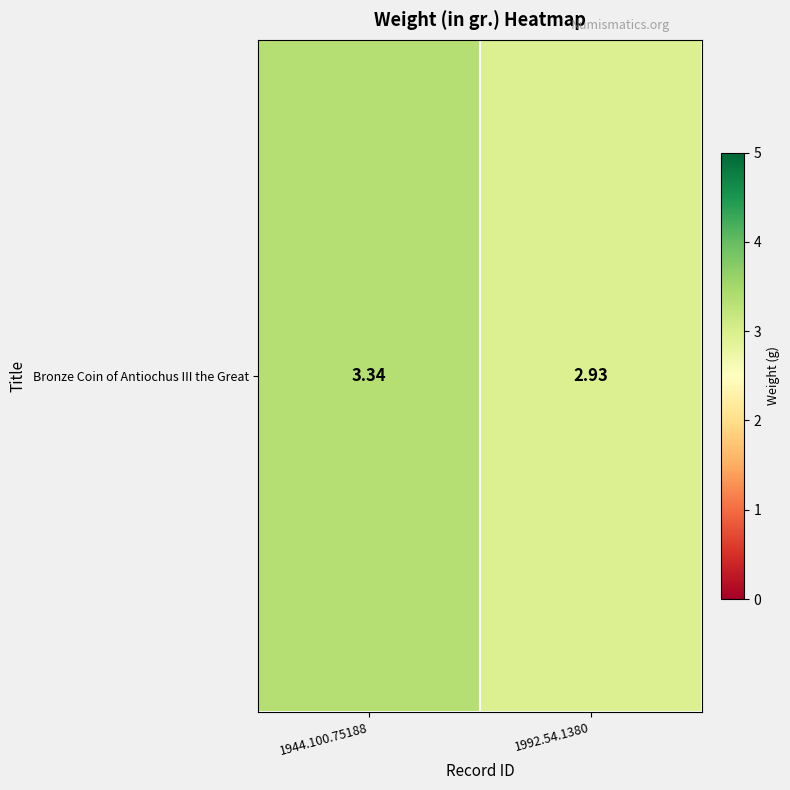

What is the average value?

3.1